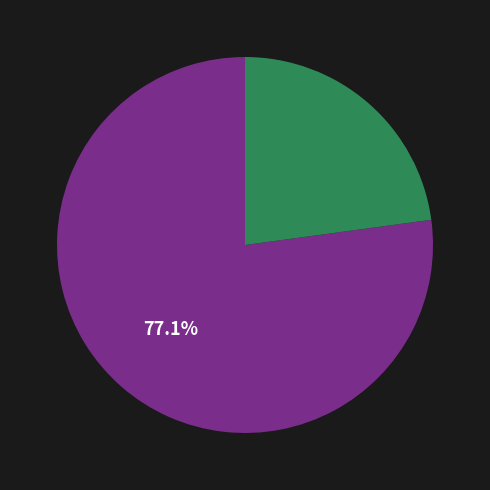

Does any single category account for the majority?

Yes